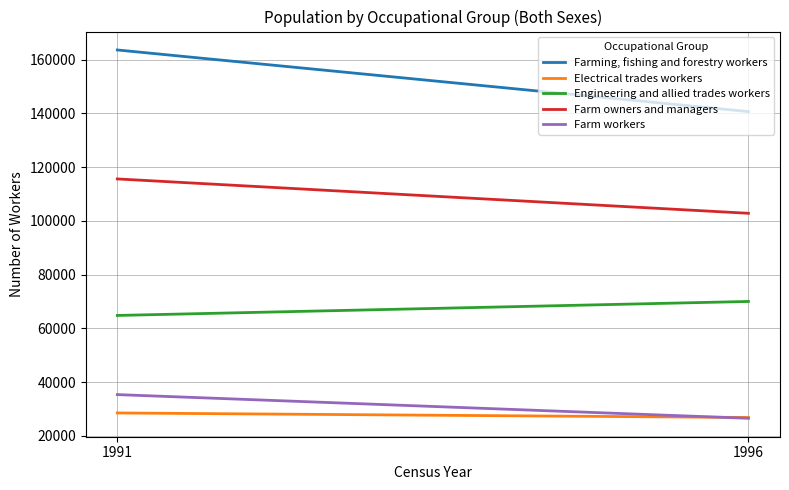

What is the approximate value of Farming, fishing and forestry workers at 1996?

140625